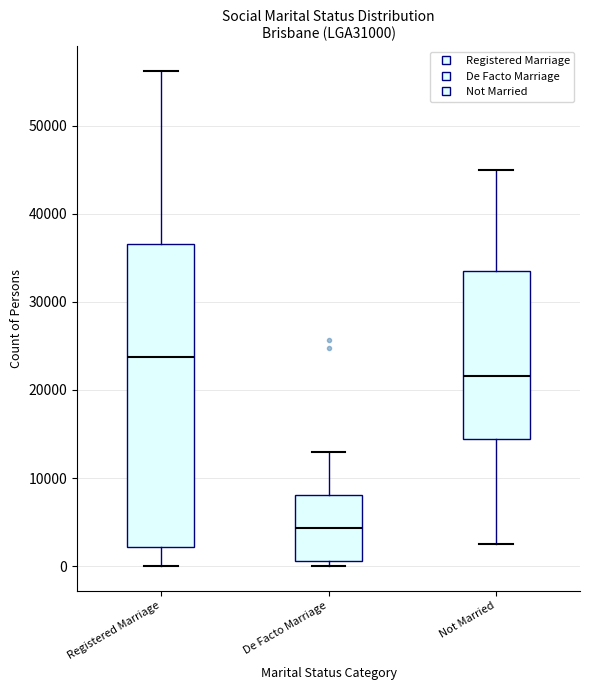

Which box is the tallest, from its lower edge to its upper edge?

Registered Marriage